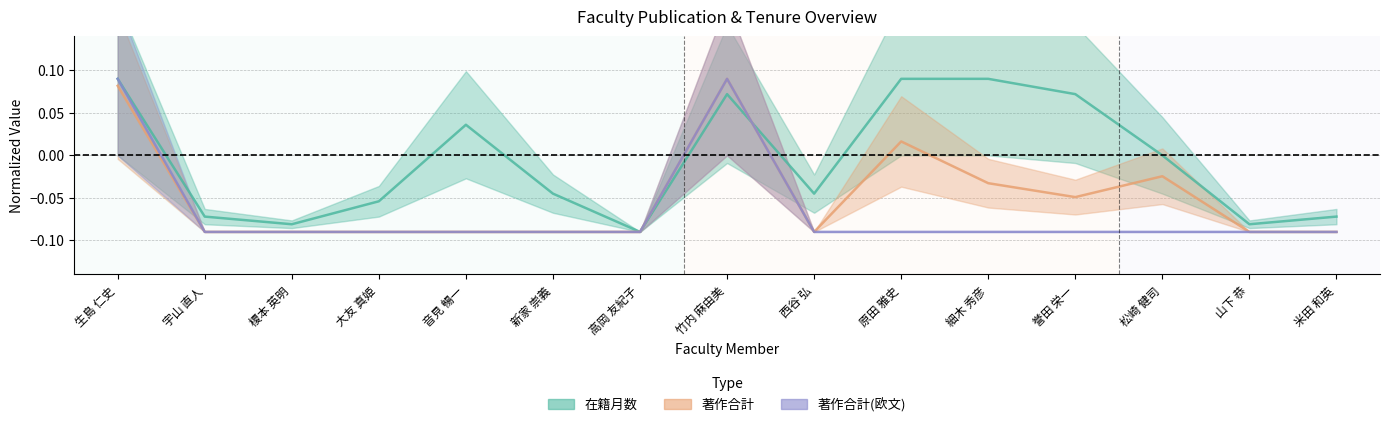

Where is the first local maximum for 著作合計?

竹内 麻由美